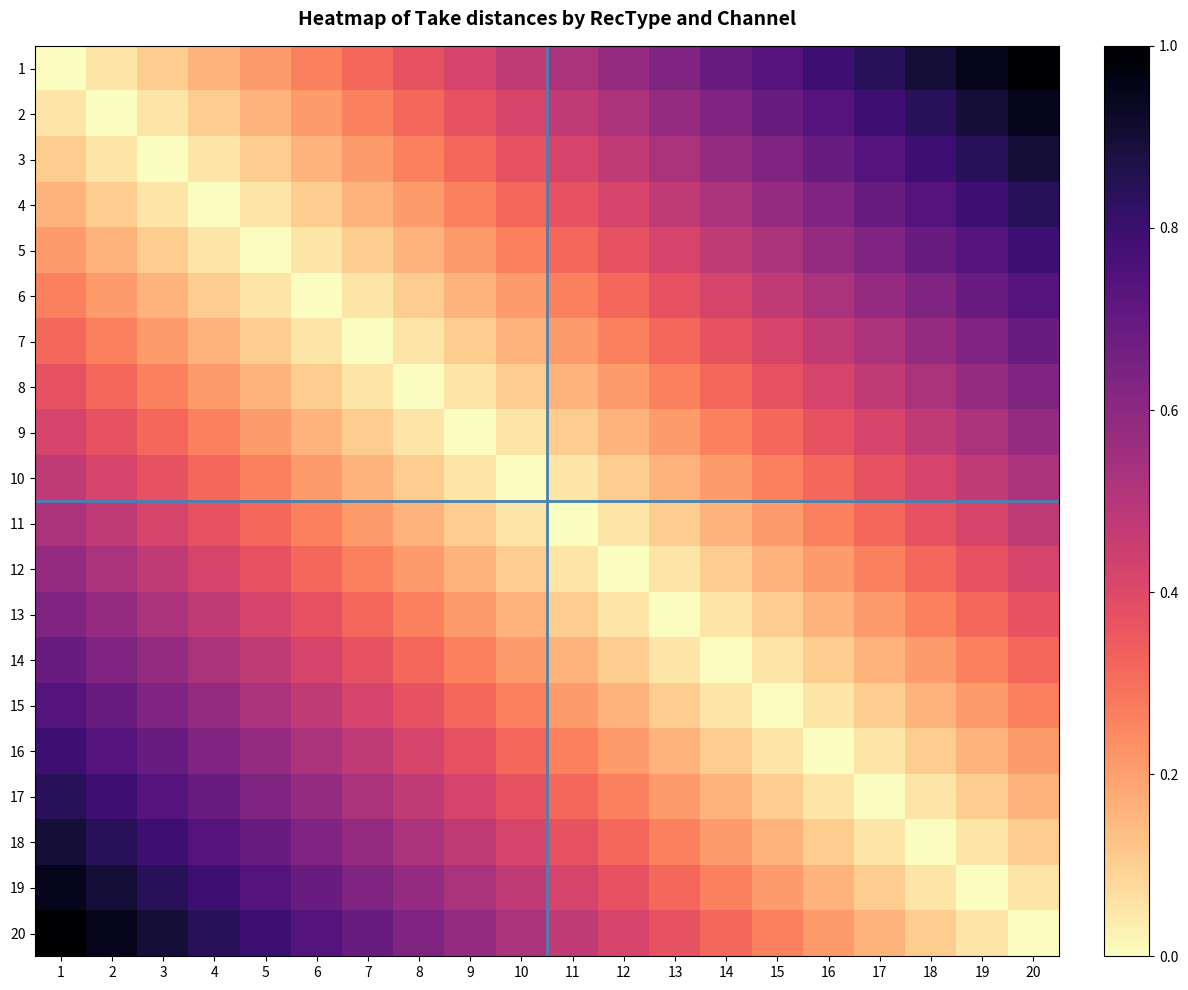

Reading right to left, what are all the values shown in this chart?

1: 20=1.0	19=0.9	18=0.9	17=0.8	16=0.8	15=0.7	14=0.7	13=0.6	12=0.6	11=0.5	10=0.5	9=0.4	8=0.4	7=0.3	6=0.3	5=0.2	4=0.2	3=0.1	2=0.1	1=0.0
2: 20=0.9	19=0.9	18=0.8	17=0.8	16=0.7	15=0.7	14=0.6	13=0.6	12=0.5	11=0.5	10=0.4	9=0.4	8=0.3	7=0.3	6=0.2	5=0.2	4=0.1	3=0.1	2=0.0	1=0.1
3: 20=0.9	19=0.8	18=0.8	17=0.7	16=0.7	15=0.6	14=0.6	13=0.5	12=0.5	11=0.4	10=0.4	9=0.3	8=0.3	7=0.2	6=0.2	5=0.1	4=0.1	3=0.0	2=0.1	1=0.1
4: 20=0.8	19=0.8	18=0.7	17=0.7	16=0.6	15=0.6	14=0.5	13=0.5	12=0.4	11=0.4	10=0.3	9=0.3	8=0.2	7=0.2	6=0.1	5=0.1	4=0.0	3=0.1	2=0.1	1=0.2
5: 20=0.8	19=0.7	18=0.7	17=0.6	16=0.6	15=0.5	14=0.5	13=0.4	12=0.4	11=0.3	10=0.3	9=0.2	8=0.2	7=0.1	6=0.1	5=0.0	4=0.1	3=0.1	2=0.2	1=0.2
6: 20=0.7	19=0.7	18=0.6	17=0.6	16=0.5	15=0.5	14=0.4	13=0.4	12=0.3	11=0.3	10=0.2	9=0.2	8=0.1	7=0.1	6=0.0	5=0.1	4=0.1	3=0.2	2=0.2	1=0.3
7: 20=0.7	19=0.6	18=0.6	17=0.5	16=0.5	15=0.4	14=0.4	13=0.3	12=0.3	11=0.2	10=0.2	9=0.1	8=0.1	7=0.0	6=0.1	5=0.1	4=0.2	3=0.2	2=0.3	1=0.3
8: 20=0.6	19=0.6	18=0.5	17=0.5	16=0.4	15=0.4	14=0.3	13=0.3	12=0.2	11=0.2	10=0.1	9=0.1	8=0.0	7=0.1	6=0.1	5=0.2	4=0.2	3=0.3	2=0.3	1=0.4
9: 20=0.6	19=0.5	18=0.5	17=0.4	16=0.4	15=0.3	14=0.3	13=0.2	12=0.2	11=0.1	10=0.1	9=0.0	8=0.1	7=0.1	6=0.2	5=0.2	4=0.3	3=0.3	2=0.4	1=0.4
10: 20=0.5	19=0.5	18=0.4	17=0.4	16=0.3	15=0.3	14=0.2	13=0.2	12=0.1	11=0.1	10=0.0	9=0.1	8=0.1	7=0.2	6=0.2	5=0.3	4=0.3	3=0.4	2=0.4	1=0.5
11: 20=0.5	19=0.4	18=0.4	17=0.3	16=0.3	15=0.2	14=0.2	13=0.1	12=0.1	11=0.0	10=0.1	9=0.1	8=0.2	7=0.2	6=0.3	5=0.3	4=0.4	3=0.4	2=0.5	1=0.5
12: 20=0.4	19=0.4	18=0.3	17=0.3	16=0.2	15=0.2	14=0.1	13=0.1	12=0.0	11=0.1	10=0.1	9=0.2	8=0.2	7=0.3	6=0.3	5=0.4	4=0.4	3=0.5	2=0.5	1=0.6
13: 20=0.4	19=0.3	18=0.3	17=0.2	16=0.2	15=0.1	14=0.1	13=0.0	12=0.1	11=0.1	10=0.2	9=0.2	8=0.3	7=0.3	6=0.4	5=0.4	4=0.5	3=0.5	2=0.6	1=0.6
14: 20=0.3	19=0.3	18=0.2	17=0.2	16=0.1	15=0.1	14=0.0	13=0.1	12=0.1	11=0.2	10=0.2	9=0.3	8=0.3	7=0.4	6=0.4	5=0.5	4=0.5	3=0.6	2=0.6	1=0.7
15: 20=0.3	19=0.2	18=0.2	17=0.1	16=0.1	15=0.0	14=0.1	13=0.1	12=0.2	11=0.2	10=0.3	9=0.3	8=0.4	7=0.4	6=0.5	5=0.5	4=0.6	3=0.6	2=0.7	1=0.7
16: 20=0.2	19=0.2	18=0.1	17=0.1	16=0.0	15=0.1	14=0.1	13=0.2	12=0.2	11=0.3	10=0.3	9=0.4	8=0.4	7=0.5	6=0.5	5=0.6	4=0.6	3=0.7	2=0.7	1=0.8
17: 20=0.2	19=0.1	18=0.1	17=0.0	16=0.1	15=0.1	14=0.2	13=0.2	12=0.3	11=0.3	10=0.4	9=0.4	8=0.5	7=0.5	6=0.6	5=0.6	4=0.7	3=0.7	2=0.8	1=0.8
18: 20=0.1	19=0.1	18=0.0	17=0.1	16=0.1	15=0.2	14=0.2	13=0.3	12=0.3	11=0.4	10=0.4	9=0.5	8=0.5	7=0.6	6=0.6	5=0.7	4=0.7	3=0.8	2=0.8	1=0.9
19: 20=0.1	19=0.0	18=0.1	17=0.1	16=0.2	15=0.2	14=0.3	13=0.3	12=0.4	11=0.4	10=0.5	9=0.5	8=0.6	7=0.6	6=0.7	5=0.7	4=0.8	3=0.8	2=0.9	1=0.9
20: 20=0.0	19=0.1	18=0.1	17=0.2	16=0.2	15=0.3	14=0.3	13=0.4	12=0.4	11=0.5	10=0.5	9=0.6	8=0.6	7=0.7	6=0.7	5=0.8	4=0.8	3=0.9	2=0.9	1=1.0